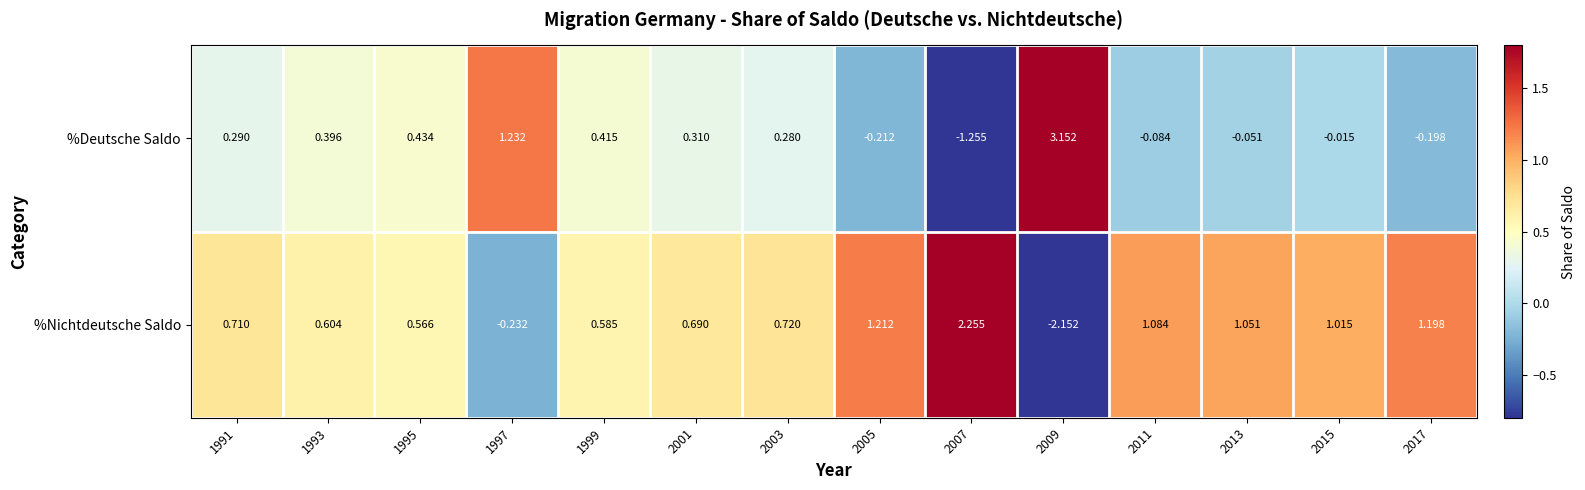

Is the value of %Deutsche Saldo at 2011 greater than the value of %Nichtdeutsche Saldo at 2015?

No